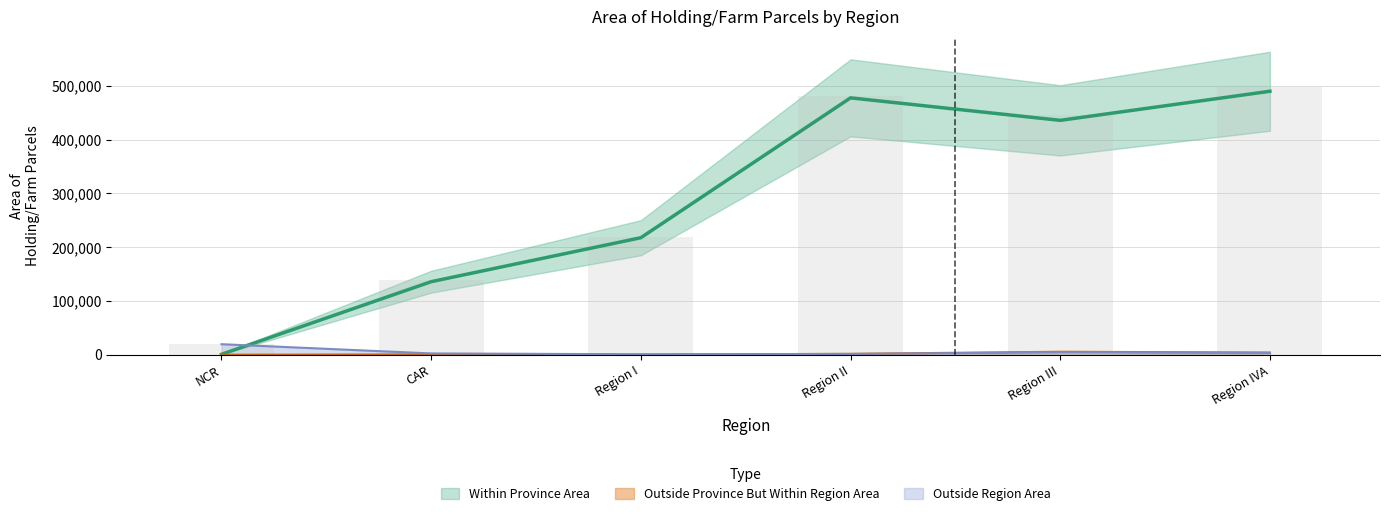

Reading left to right, transcribe all the data shown in this chart.

Total Area: NCR=20271	CAR=138817	Region I=218658	Region II=480957	Region III=446176	Region IVA=497669
Within Province Area: NCR=726	CAR=135858	Region I=217703	Region II=477918	Region III=436082	Region IVA=490211
Outside Province But Within Region Area: NCR=2	CAR=594	Region I=145	Region II=1606	Region III=5507	Region IVA=4009
Outside Region Area: NCR=19543	CAR=2365	Region I=811	Region II=1434	Region III=4586	Region IVA=3449